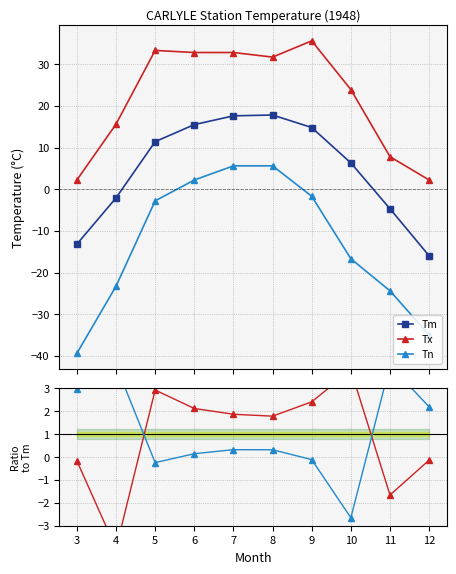

How many lines are shown in the chart?

5